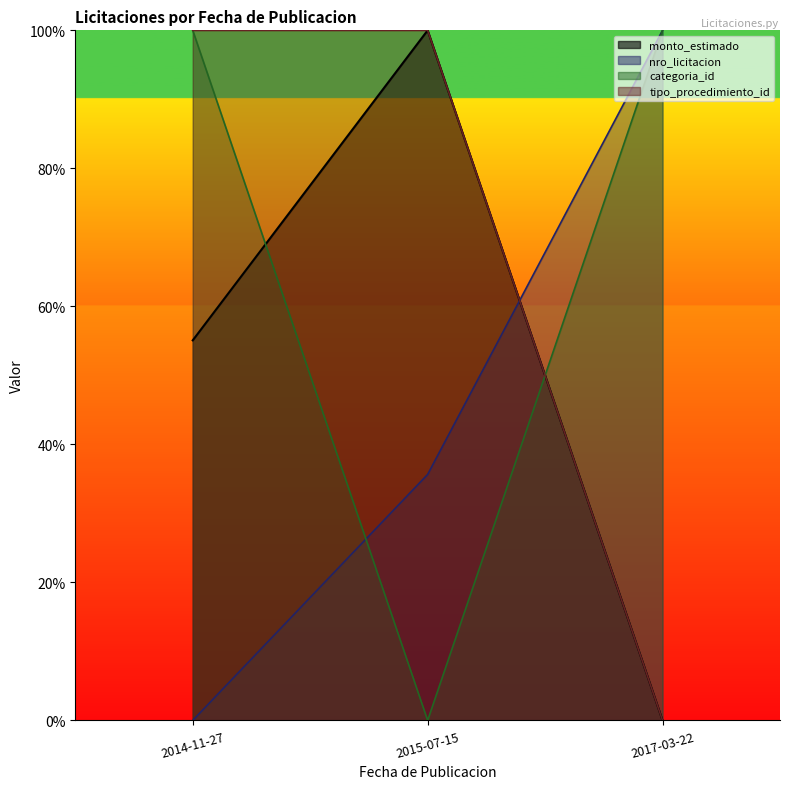

True or false: tipo_procedimiento_id has a value of 29.9 at 2014-11-27.

False